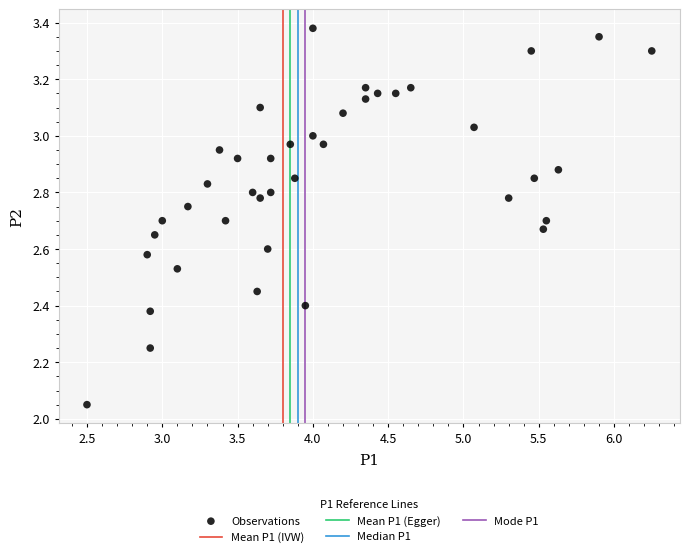

What is the range of X values (max minus min)?

3.8